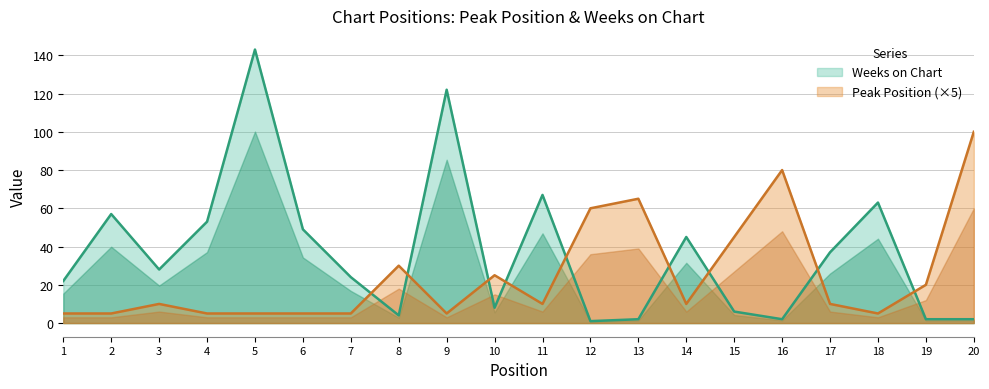

Which series ends up on top after the final intersection of Peak Position and Weeks on Chart?

Peak Position